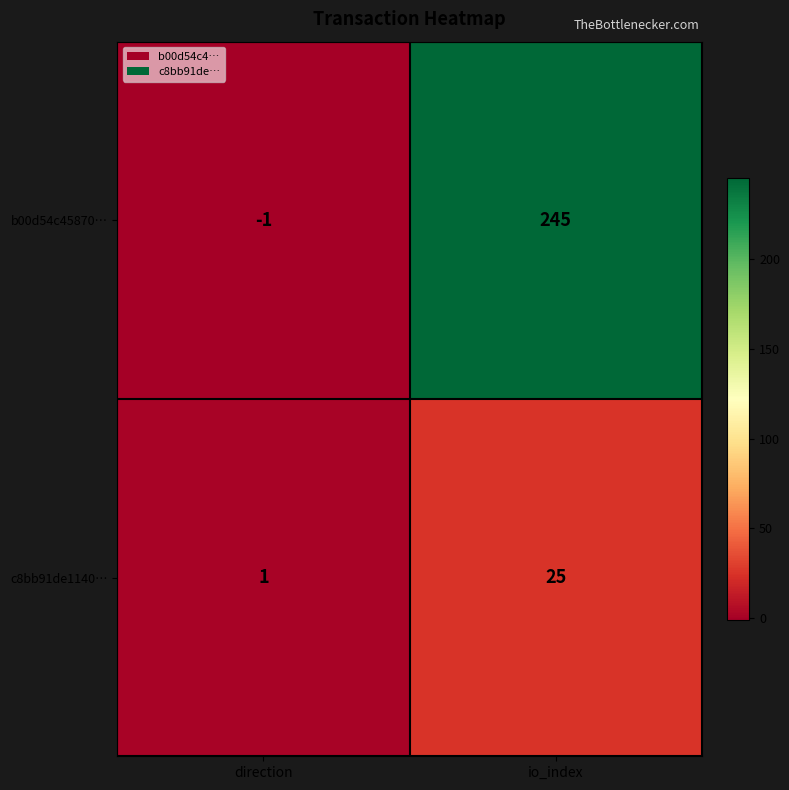

What is the sum of the b00d54c45870… values at io_index and direction?

244